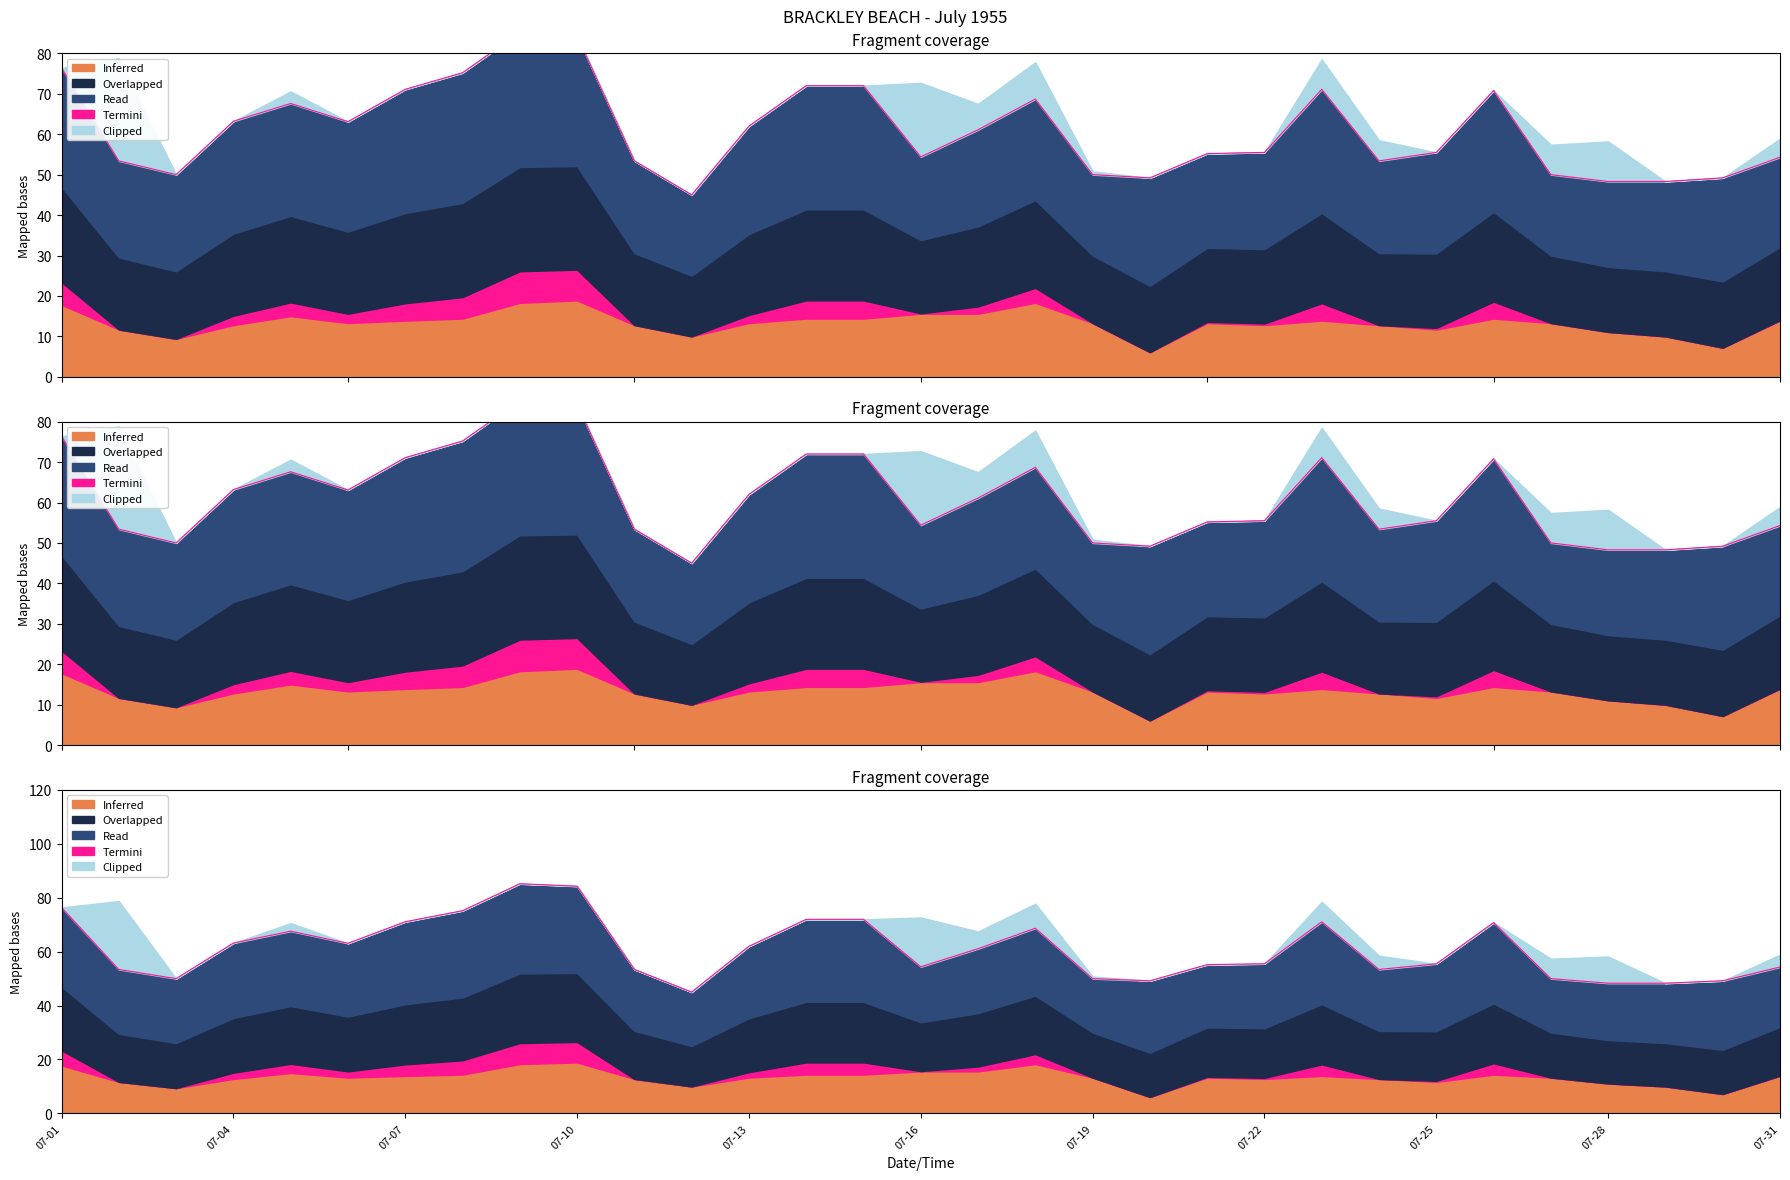

What is the value of the 4th point from the left?

63.2